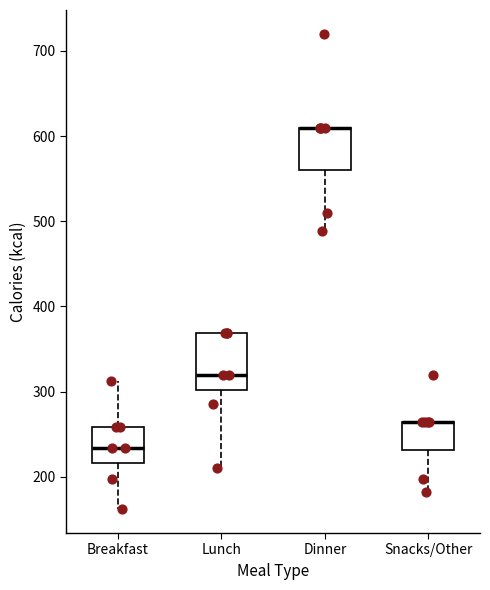

Where does the lower whisker of the box for Dinner end on the y-axis? The values are not printed on the chart, so give them approximately, as read against the axis.

490